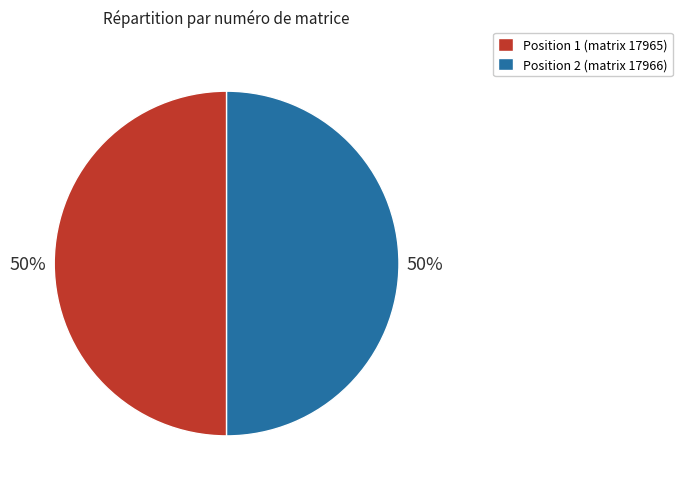

Combined, do Position 1 (matrix 17965) and Position 2 (matrix 17966) account for over 50%?

Yes